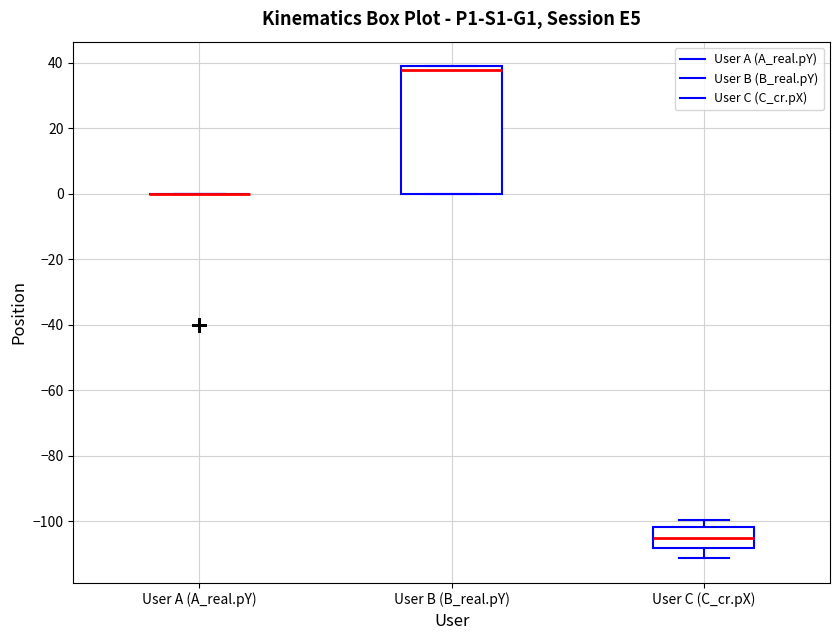

Reading left to right, transcribe this box plot: for each box, give where its median line is, the range the box spans, and where its two whiskers end, as read against the y-axis. The values are not printed on the chart, so give them approximately, as read against the axis.

User A (A_real.pY): box collapsed to a line at 0, whiskers 0 to 0
User B (B_real.pY): median 38, box 0 to 40, whiskers 0 to 40
User C (C_cr.pX): median -106, box -108 to -102, whiskers -112 to -100